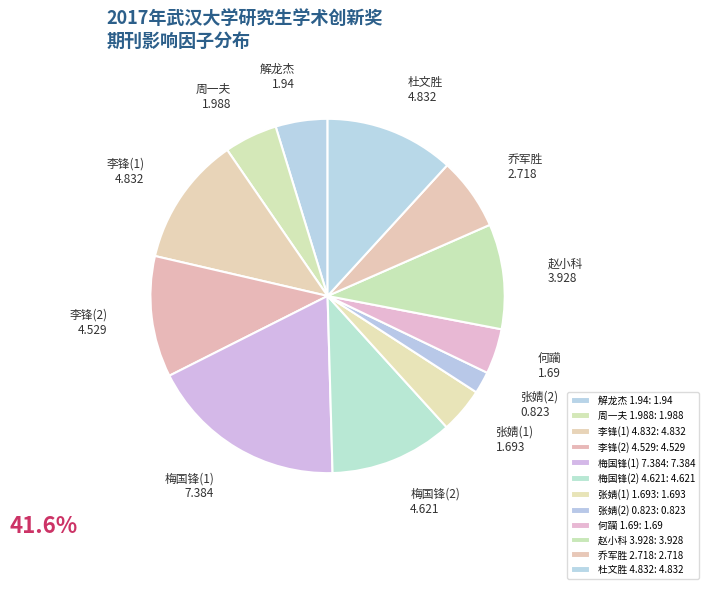

Which has a higher value, 周一夫 1.988 or 李锋(1) 4.832?

李锋(1) 4.832